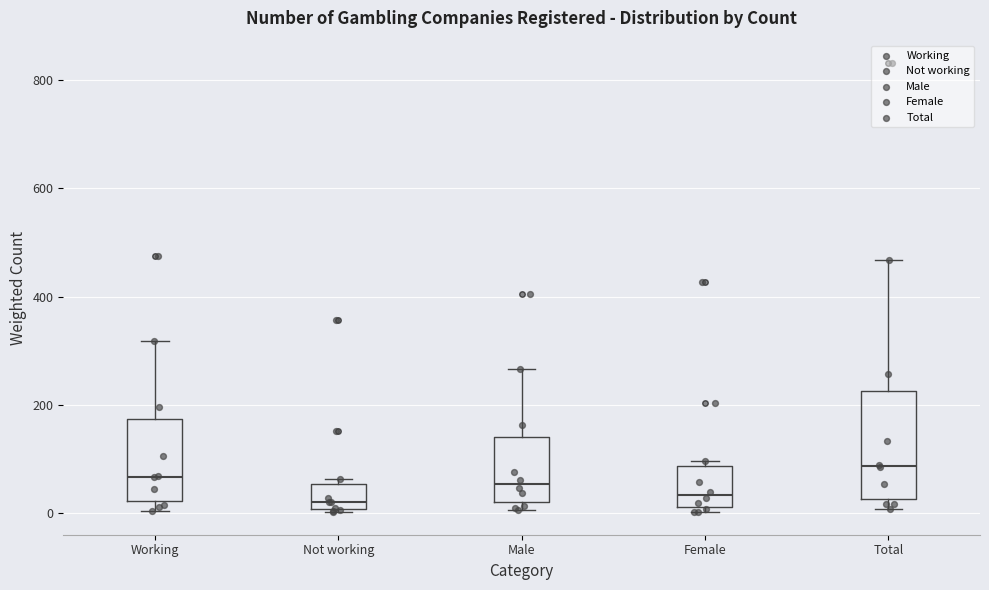

Reading left to right, transcribe this box plot: for each box, give where its median line is, the range the box spans, and where its two whiskers end, as read against the y-axis. The values are not printed on the chart, so give them approximately, as read against the axis.

Working: median 60, box 20 to 180, whiskers 0 to 320
Not working: median 20, box 0 to 60, whiskers 0 to 60 (just above the box's upper edge)
Male: median 60, box 20 to 140, whiskers 0 to 260
Female: median 40, box 0 to 80, whiskers 0 (just below the box's lower edge) to 100
Total: median 80, box 20 to 220, whiskers 0 to 460